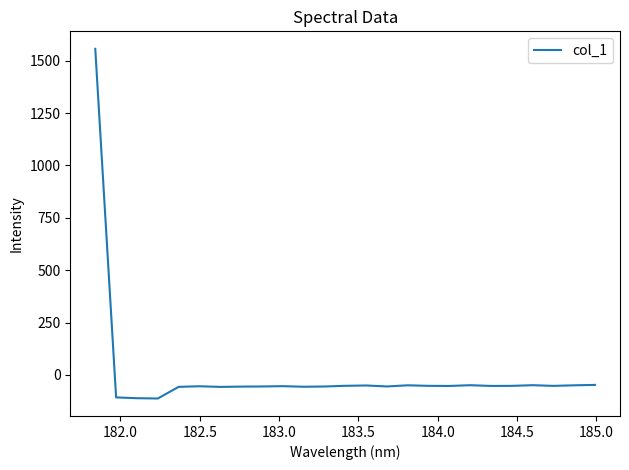

What is the difference between the maximum and minimum values?

1670.1